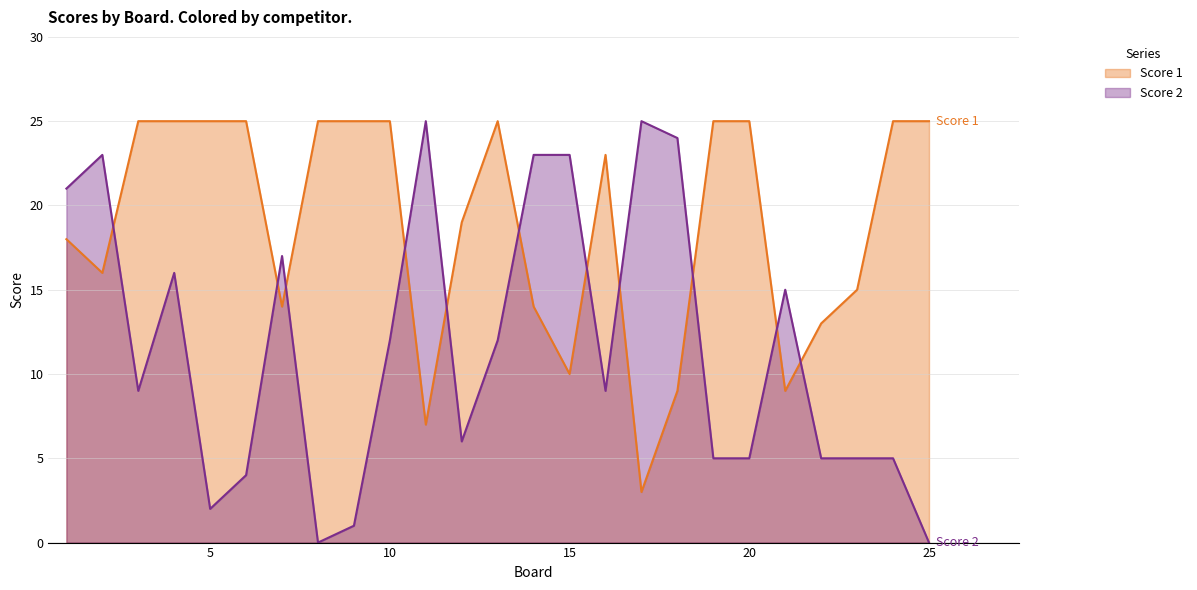

What is the difference between the maximum and minimum values in the Score 2 series?

25